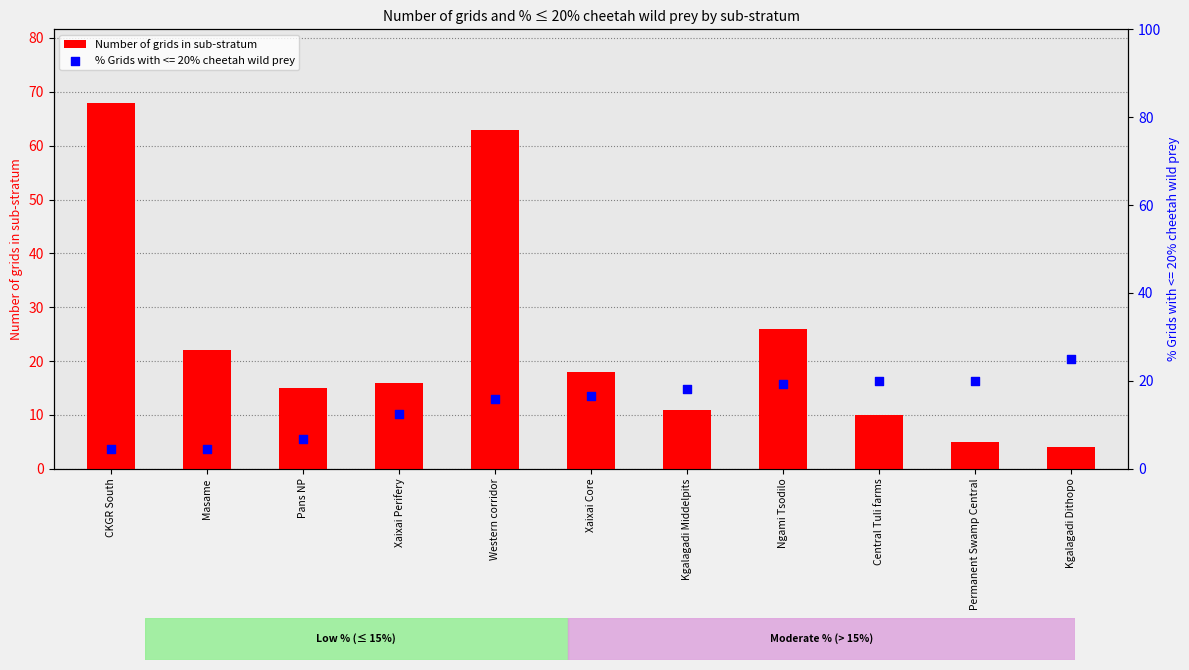

Approximately how many times larger is the value at Central Tuli farms compared to Xaixai Core?

0.6